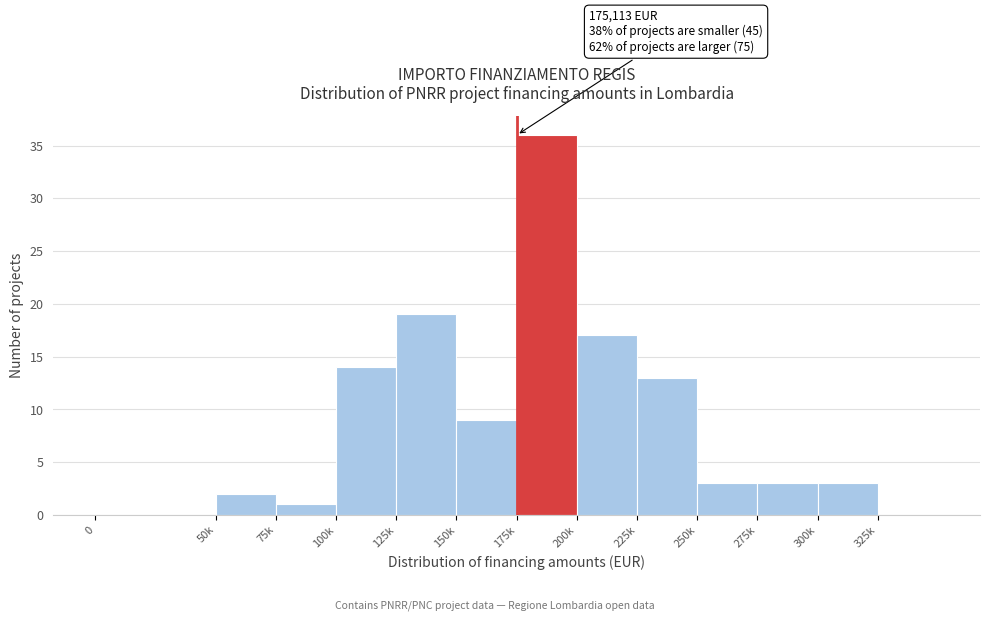

Reading right to left, list all the values displayed in this chart.

325k=0	300k=3	275k=3	250k=3	225k=13	200k=17	175k=36	150k=9	125k=19	100k=14	75k=1	50k=2	0=0